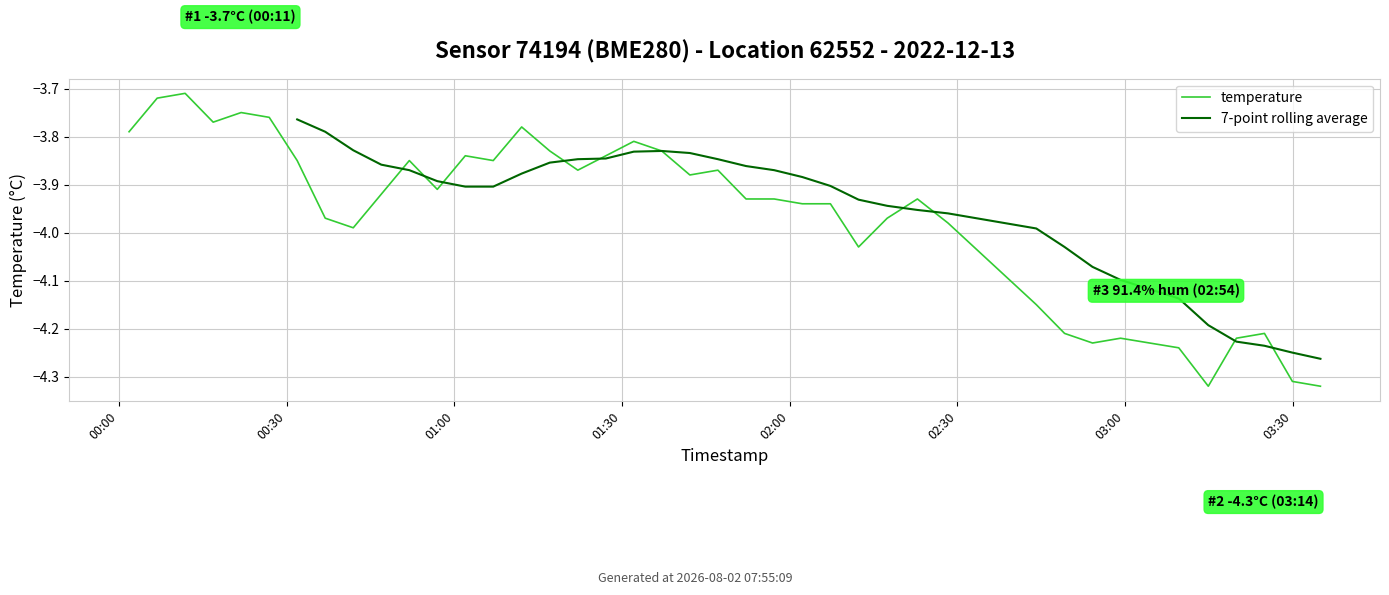

The chart shows a value of -4.0 at 26. True or false?

True